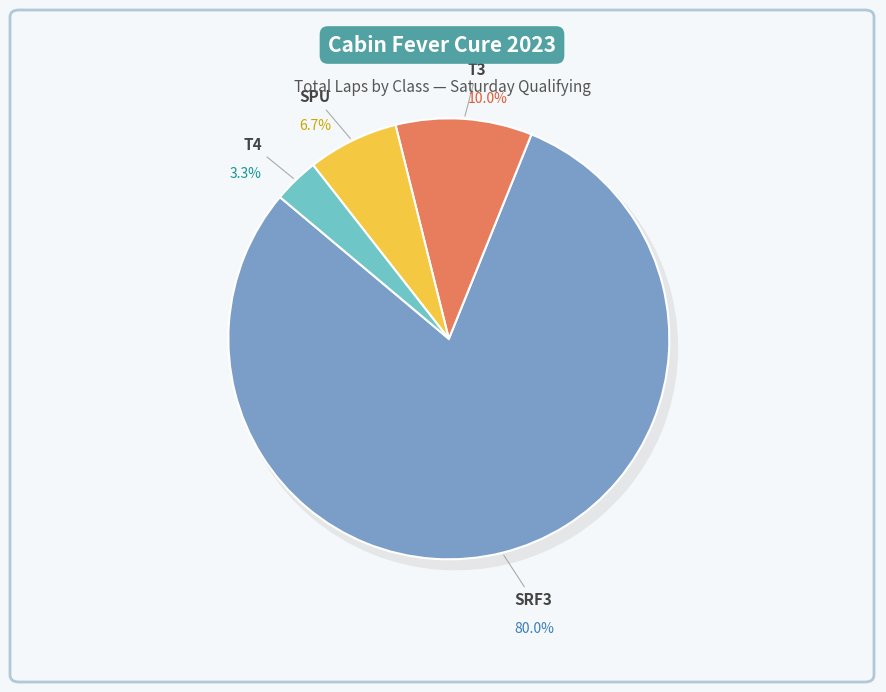

Is there any slice that represents more than half of the pie?

Yes